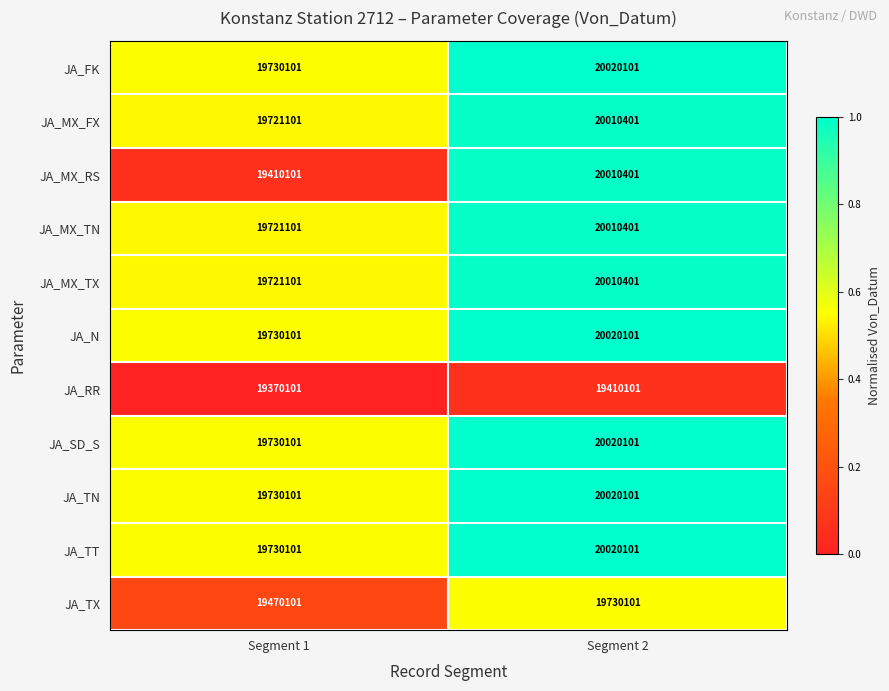

Is it true that JA_MX_TN equals 6722563 at Segment 1?

False